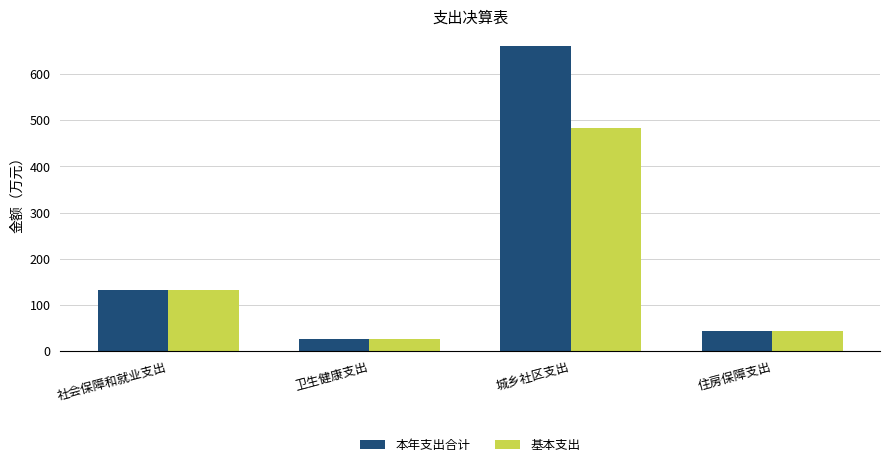

What is the difference between the highest and lowest values at 城乡社区支出?

176.9